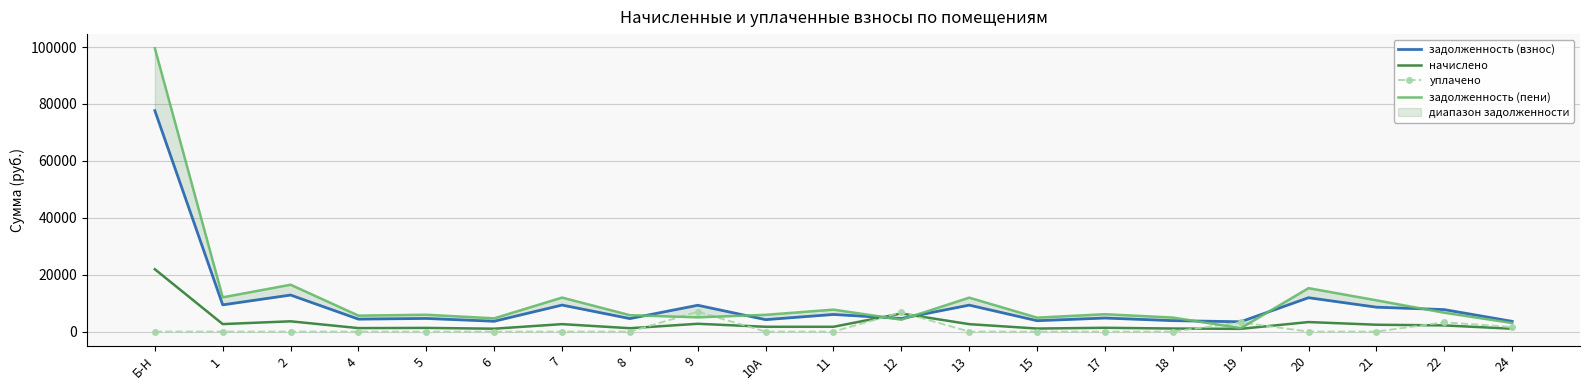

How many data points does each series have?

21